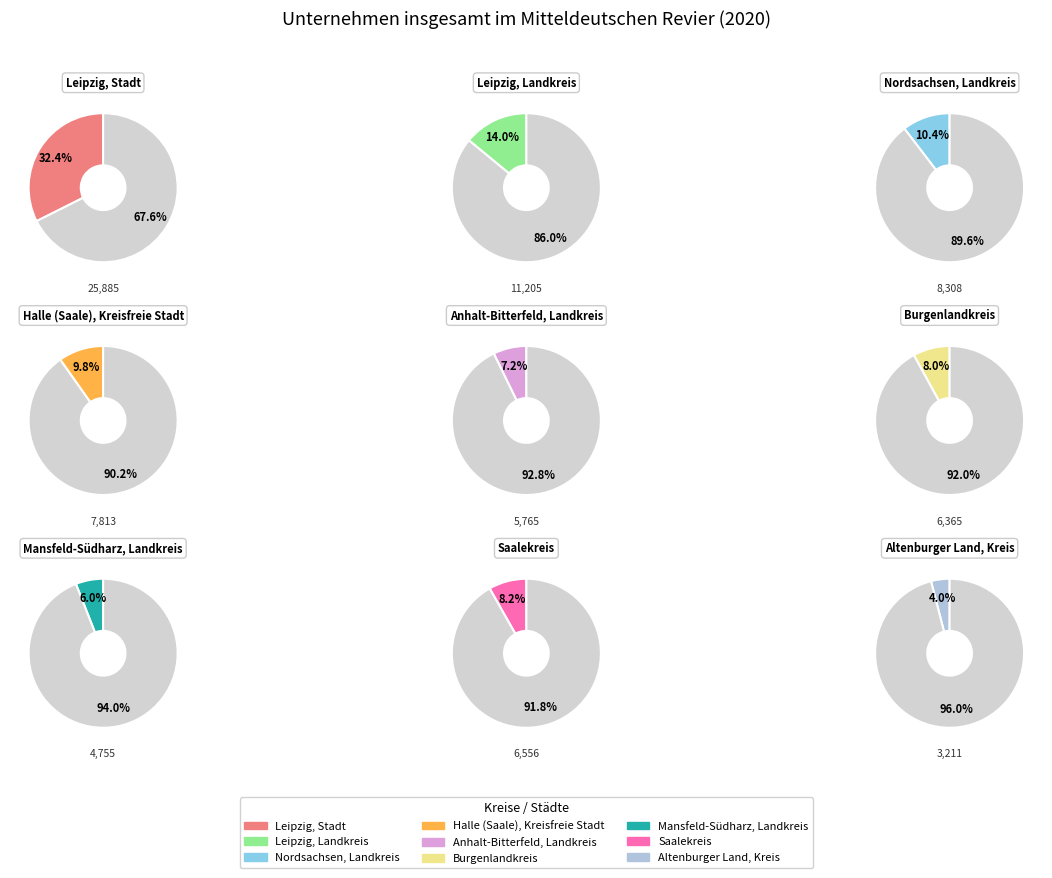

Which has a higher value, Leipzig, Landkreis or Altenburger Land, Kreis?

Leipzig, Landkreis